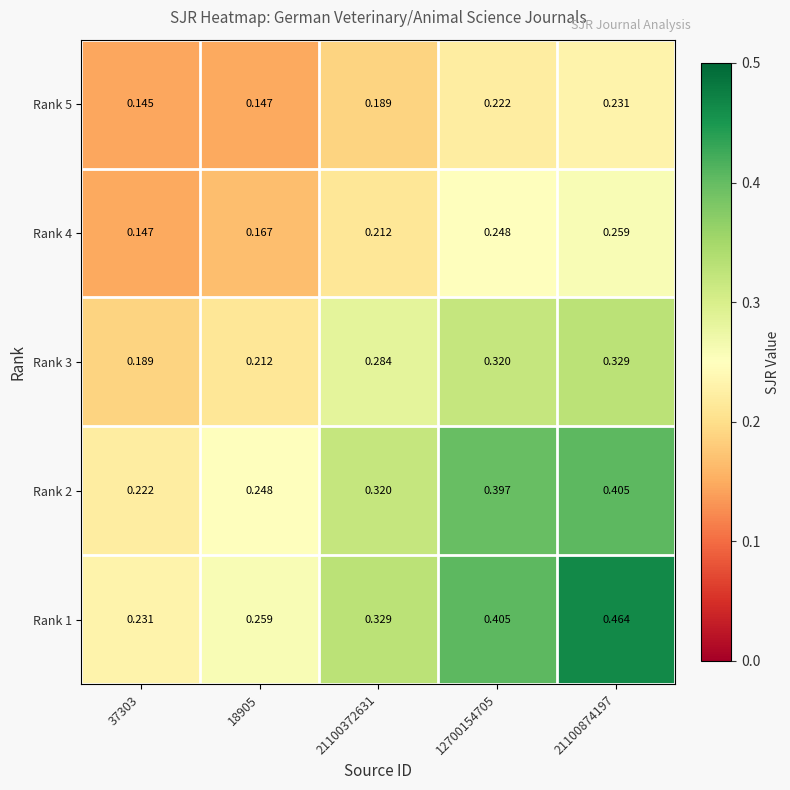

Is the value of Rank 2 at 37303 greater than the value of Rank 1 at 21100874197?

No